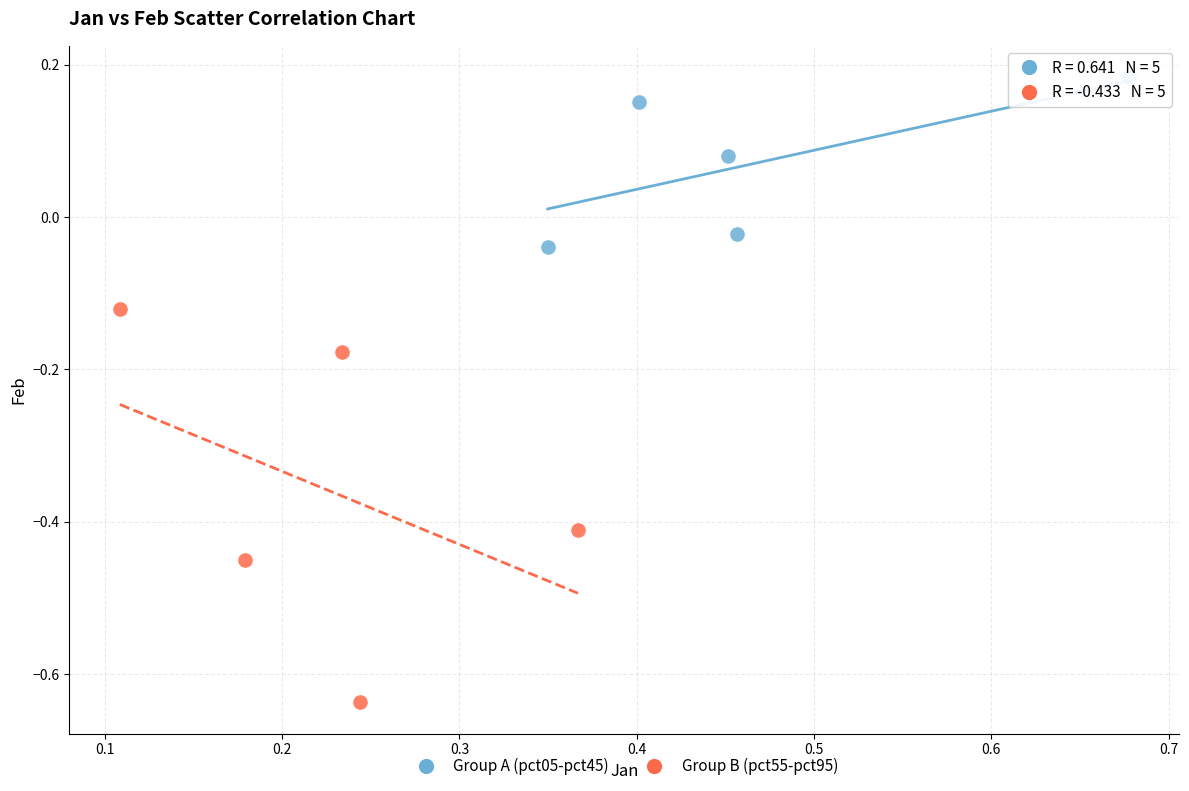

Which series reaches the maximum Y coordinate?

Group A (pct05-pct45)